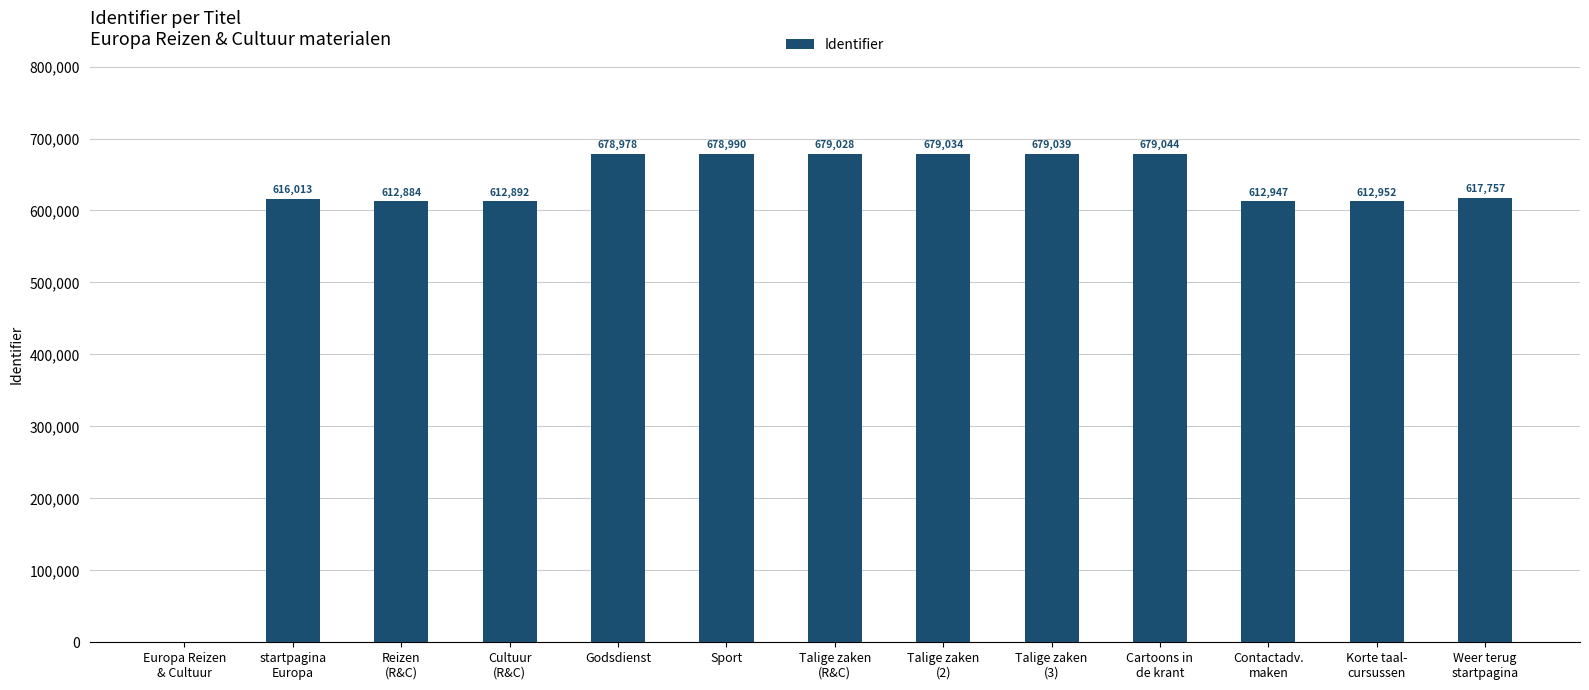

What is the difference between the values at Cultuur
(R&C) and Godsdienst?

66086